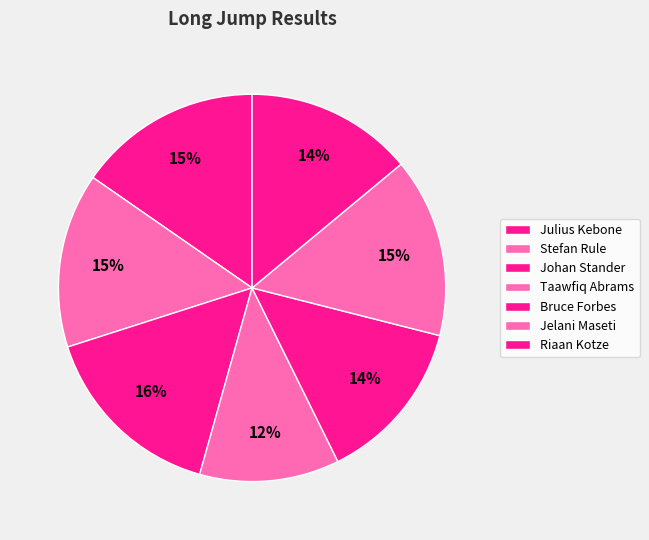

How many slices are in this pie chart?

7